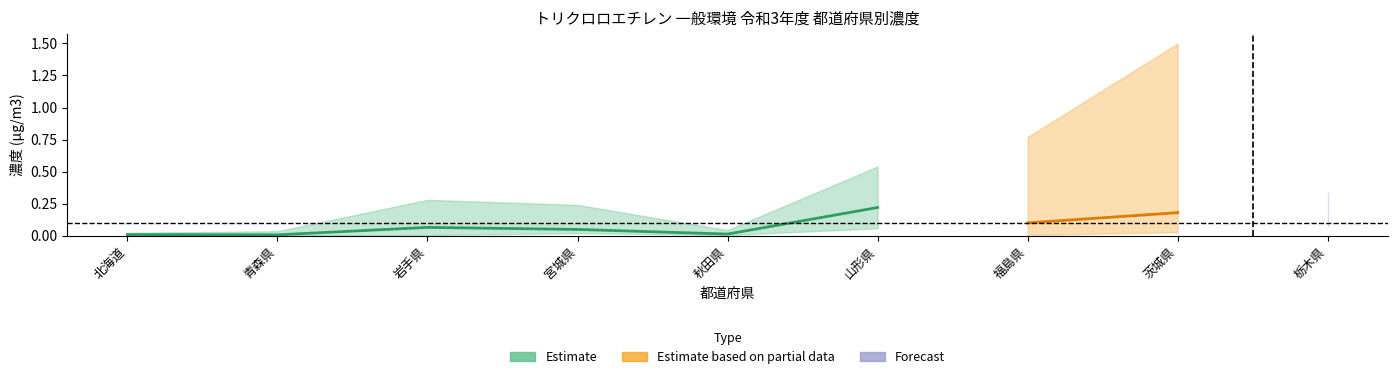

True or false: 最小値 and 平均値 cross at least once.

False